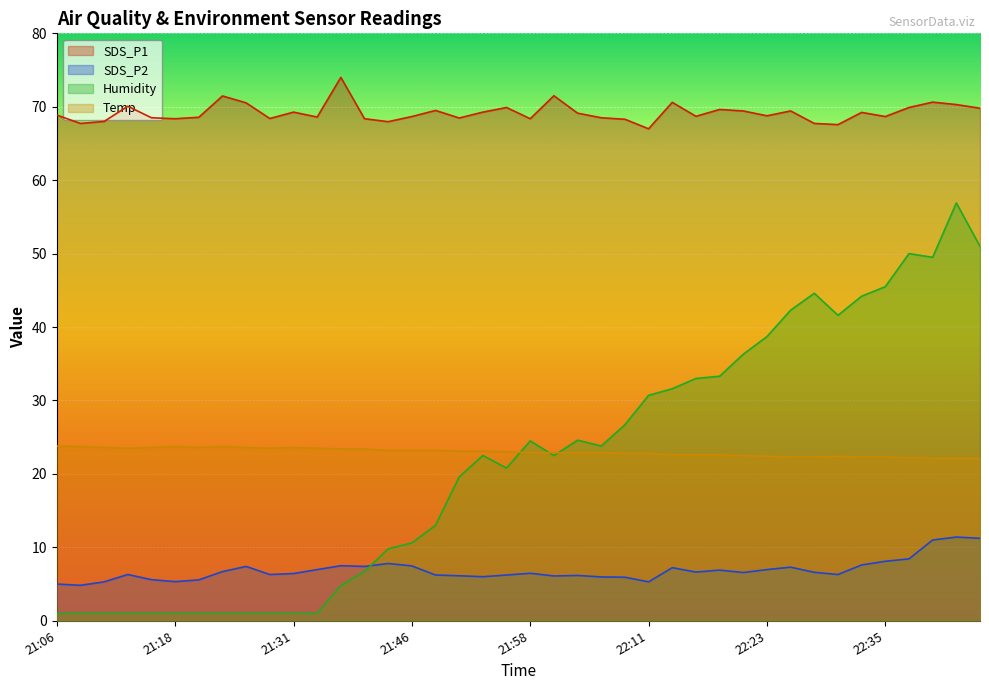

Reading left to right, what are all the values shown in this chart?

SDS_P1: 21:06=68.9	21:08=67.7	21:11=68.0	21:13=70.1	21:16=68.5	21:18=68.4	21:21=68.6	21:23=71.5	21:26=70.5	21:29=68.4	21:31=69.3	21:33=68.6	21:39=74.0	21:41=68.4	21:44=68.0	21:46=68.7	21:49=69.5	21:51=68.5	21:53=69.3	21:56=69.9	21:58=68.4	22:01=71.5	22:03=69.1	22:06=68.5	22:08=68.3	22:11=67.0	22:13=70.6	22:16=68.7	22:18=69.6	22:21=69.4	22:23=68.8	22:26=69.4	22:28=67.7	22:31=67.6	22:33=69.2	22:35=68.7	22:38=69.9	22:40=70.6	22:43=70.3	22:45=69.8
SDS_P2: 21:06=5.0	21:08=4.8	21:11=5.3	21:13=6.3	21:16=5.6	21:18=5.3	21:21=5.6	21:23=6.7	21:26=7.4	21:29=6.3	21:31=6.4	21:33=7.0	21:39=7.5	21:41=7.4	21:44=7.8	21:46=7.5	21:49=6.2	21:51=6.1	21:53=6.0	21:56=6.2	21:58=6.5	22:01=6.1	22:03=6.2	22:06=6.0	22:08=5.9	22:11=5.3	22:13=7.2	22:16=6.6	22:18=6.9	22:21=6.6	22:23=7.0	22:26=7.3	22:28=6.6	22:31=6.3	22:33=7.6	22:35=8.1	22:38=8.4	22:40=11.0	22:43=11.4	22:45=11.2
Humidity: 21:06=1.0	21:08=1.0	21:11=1.0	21:13=1.0	21:16=1.0	21:18=1.0	21:21=1.0	21:23=1.0	21:26=1.0	21:29=1.0	21:31=1.0	21:33=1.0	21:39=4.8	21:41=6.7	21:44=9.8	21:46=10.6	21:49=13.0	21:51=19.6	21:53=22.5	21:56=20.8	21:58=24.5	22:01=22.5	22:03=24.6	22:06=23.8	22:08=26.7	22:11=30.7	22:13=31.6	22:16=33.0	22:18=33.3	22:21=36.3	22:23=38.7	22:26=42.3	22:28=44.6	22:31=41.6	22:33=44.2	22:35=45.5	22:38=50.0	22:40=49.5	22:43=56.9	22:45=51.0
Temp: 21:06=23.8	21:08=23.7	21:11=23.6	21:13=23.5	21:16=23.6	21:18=23.7	21:21=23.6	21:23=23.7	21:26=23.6	21:29=23.5	21:31=23.6	21:33=23.5	21:39=23.4	21:41=23.4	21:44=23.2	21:46=23.2	21:49=23.2	21:51=23.1	21:53=23.1	21:56=23.0	21:58=22.9	22:01=22.9	22:03=22.9	22:06=22.9	22:08=22.8	22:11=22.8	22:13=22.6	22:16=22.6	22:18=22.6	22:21=22.5	22:23=22.4	22:26=22.3	22:28=22.3	22:31=22.4	22:33=22.3	22:35=22.3	22:38=22.2	22:40=22.1	22:43=22.1	22:45=22.1